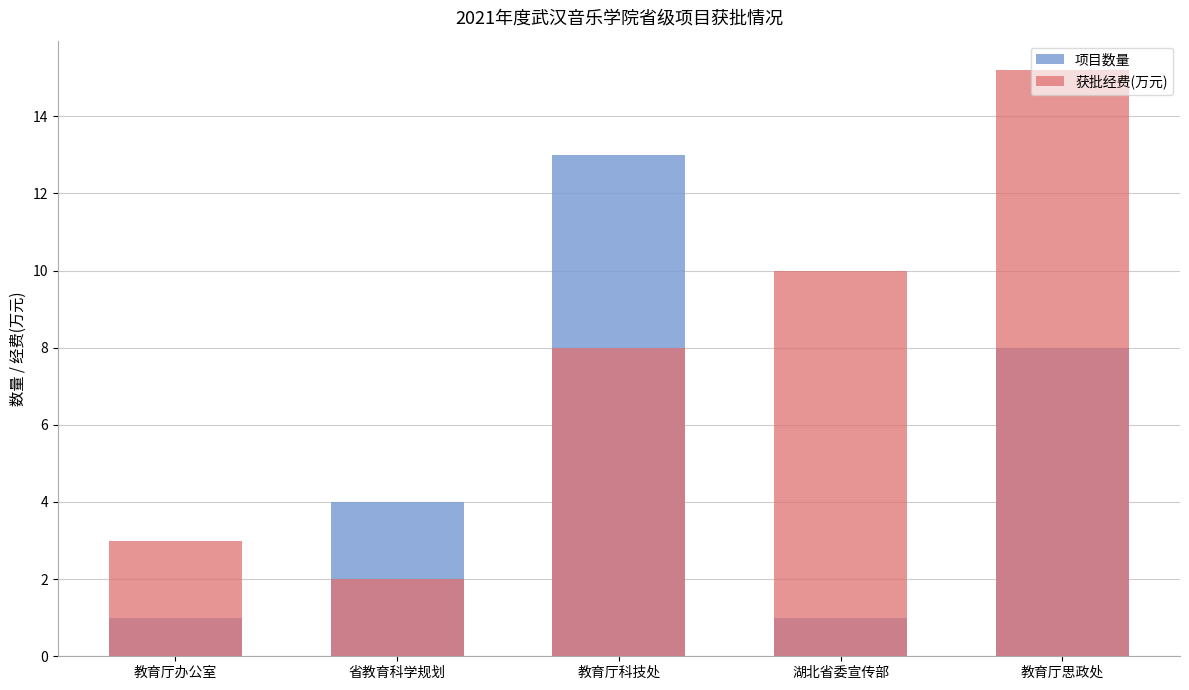

What is the value of the 项目数量 bar at the 5th from the left?

8.0